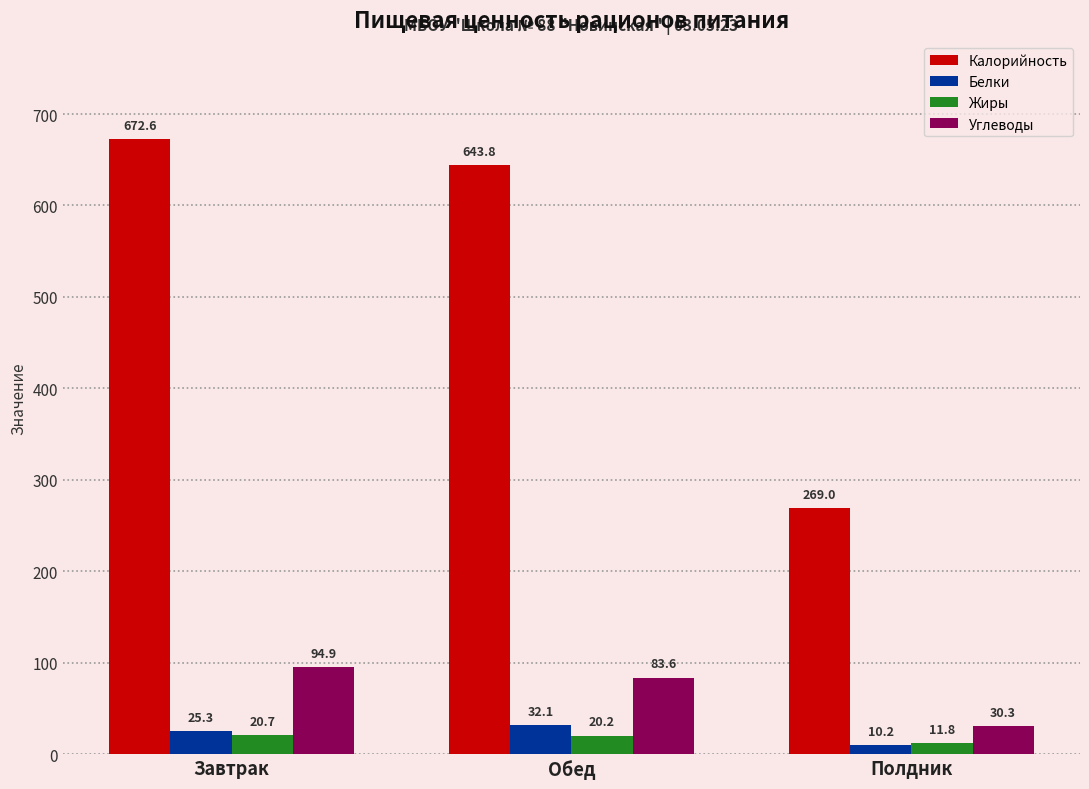

Which label corresponds to the smallest value in the chart?

Полдник